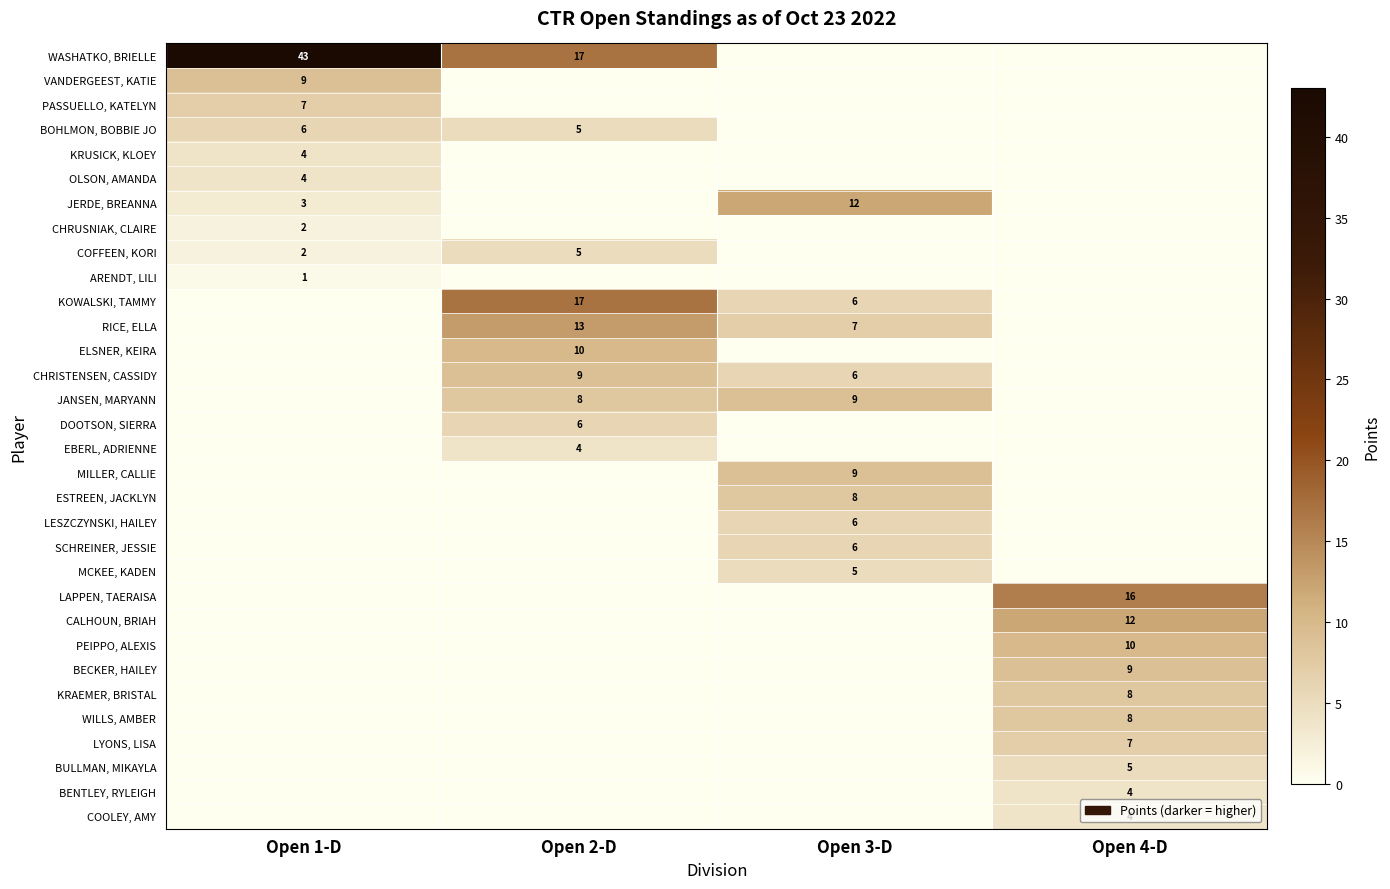

True or false: BECKER, HAILEY has a value of 4 at Open 4-D.

False